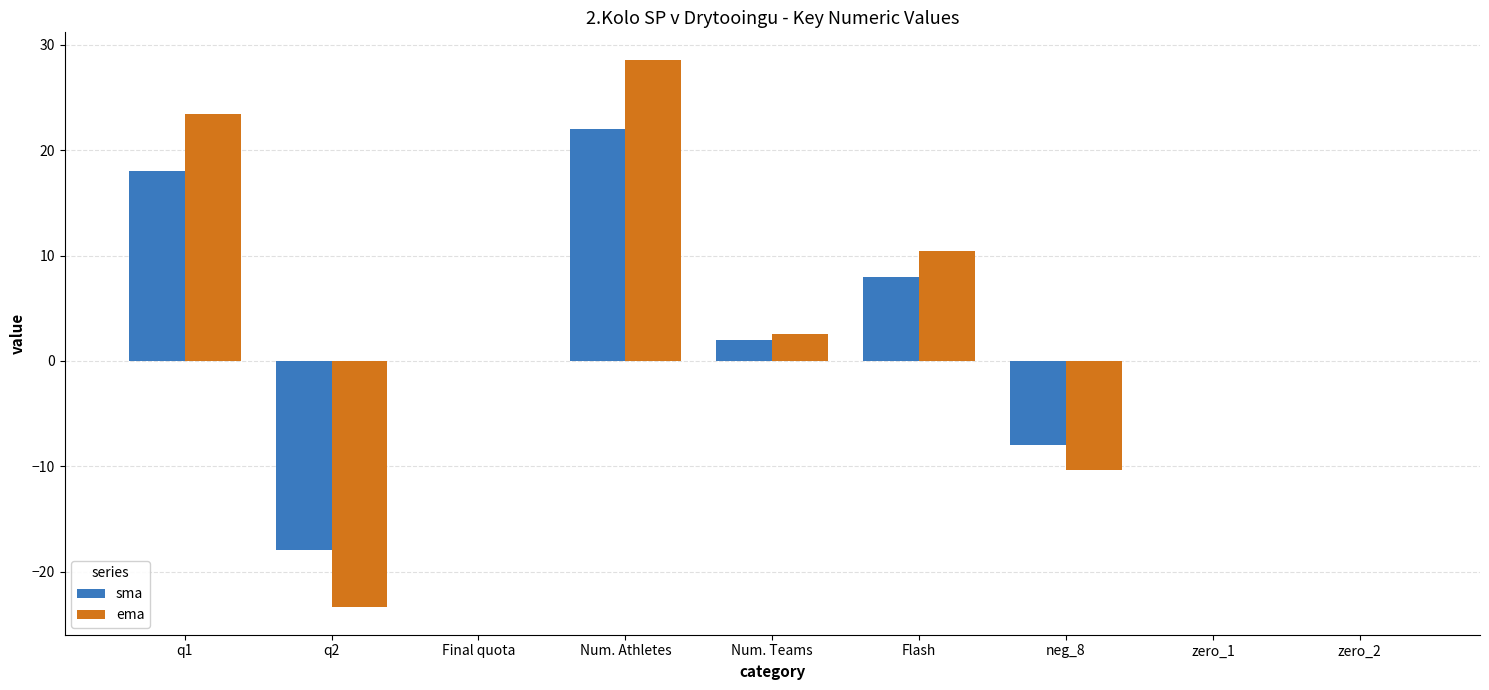

Reading right to left, extract all data points from this chart.

sma: 0.0	0.0	-8.0	8.0	2.0	22.0	0.0	-18.0	18.0
ema: 0.0	0.0	-10.4	10.4	2.6	28.6	0.0	-23.4	23.4